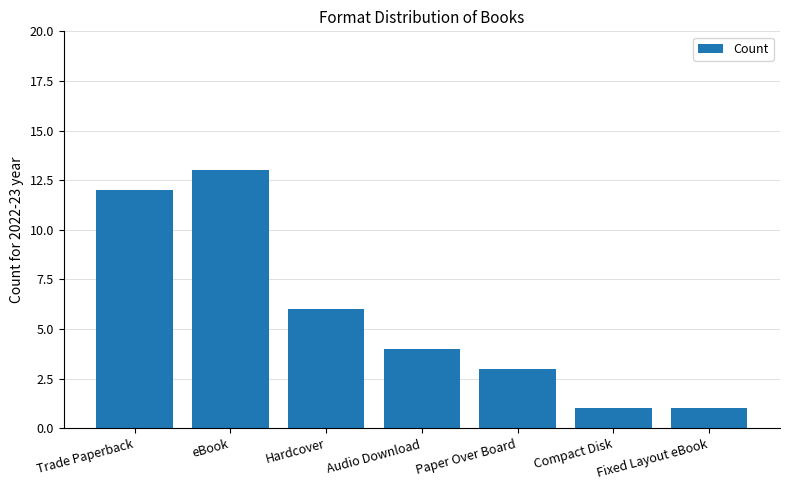

What is the difference between the maximum and minimum values?

12